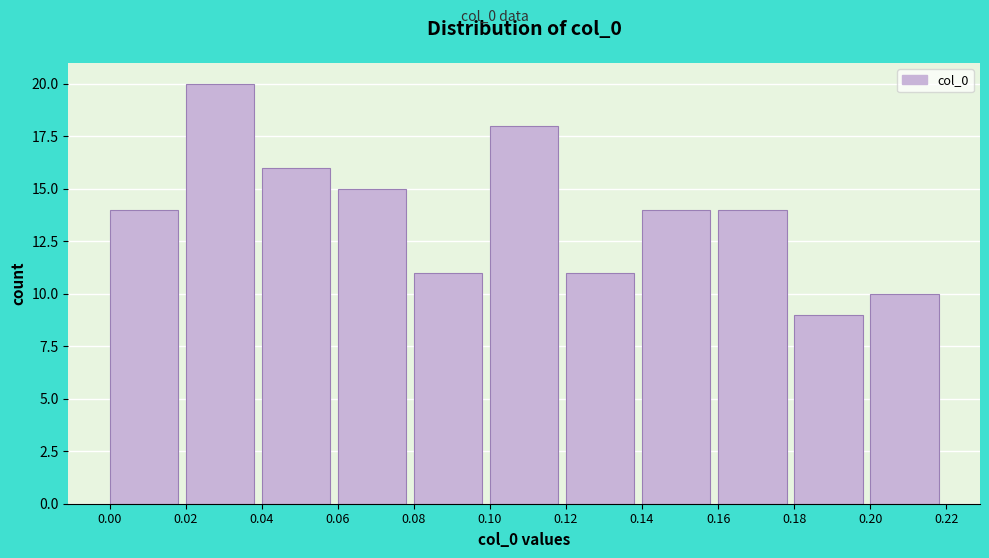

Reading left to right, transcribe this chart: for each bar, give the range it covers on the x-axis and its height. The values are not printed on the chart, so give them approximately, as read against the axis.

0.00 to 0.02: 14
0.02 to 0.04: 20
0.04 to 0.06: 16
0.06 to 0.08: 15
0.08 to 0.10: 11
0.10 to 0.12: 18
0.12 to 0.14: 11
0.14 to 0.16: 14
0.16 to 0.18: 14
0.18 to 0.20: 9
0.20 to 0.22: 10